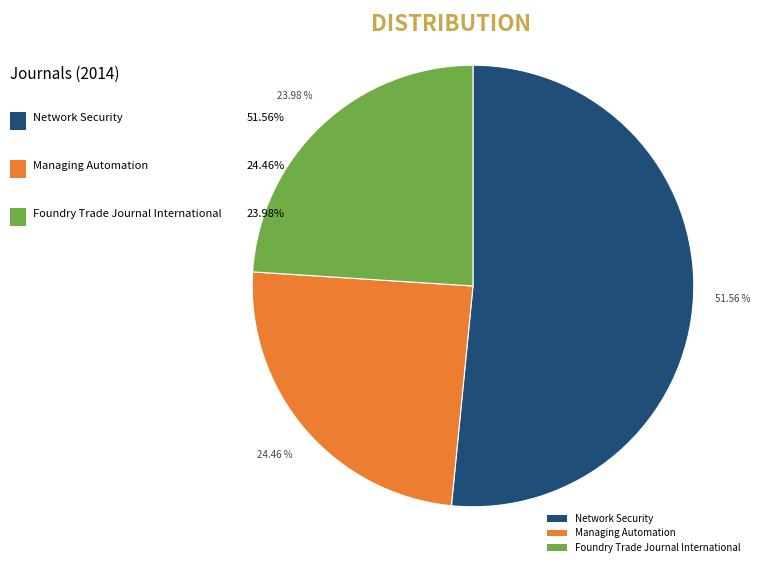

To the nearest percent, what is the difference between the largest and smallest slice percentages?

28%